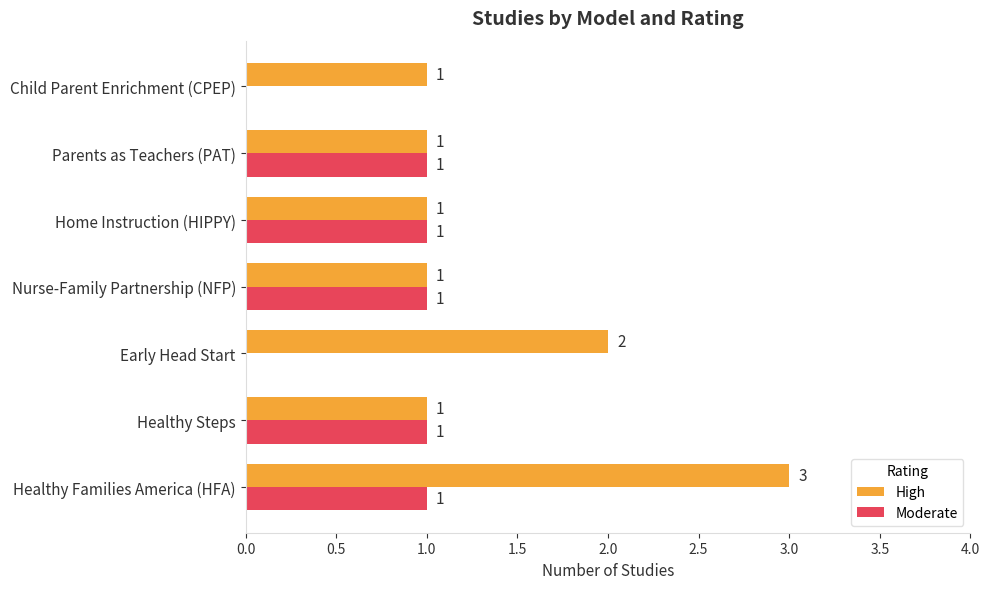

At which label is High closest to 2?

Early Head Start